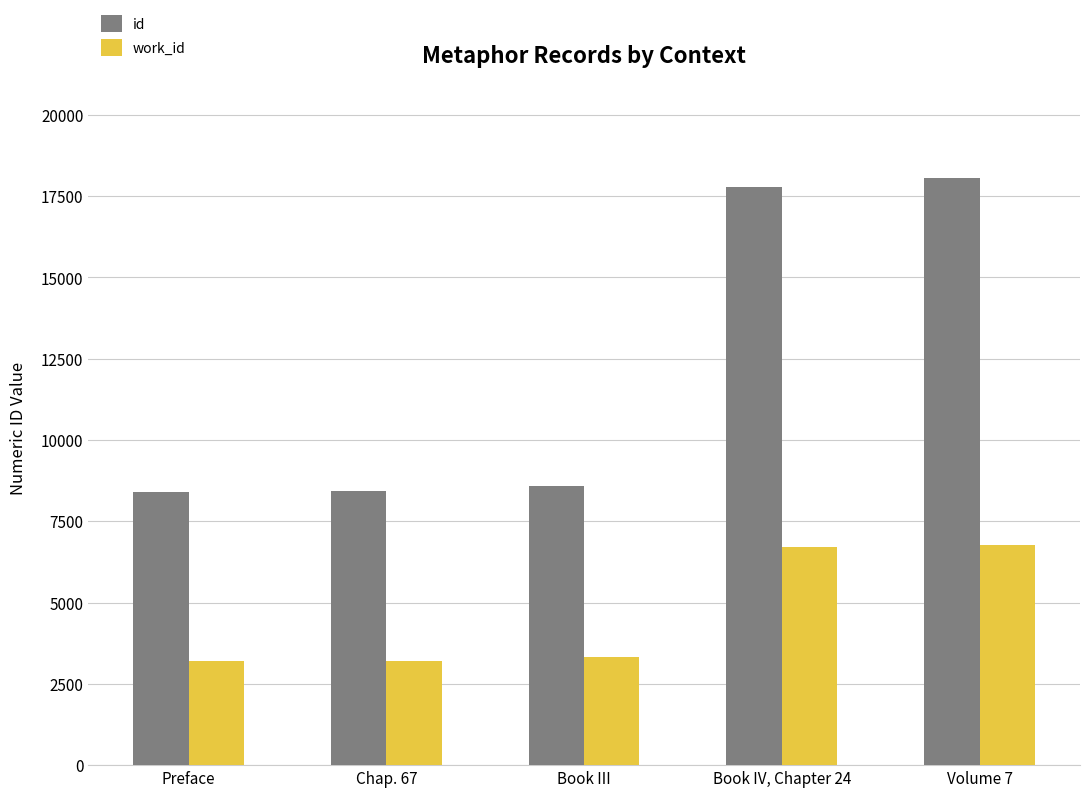

At how many categories does at least one series exceed 11620?

2